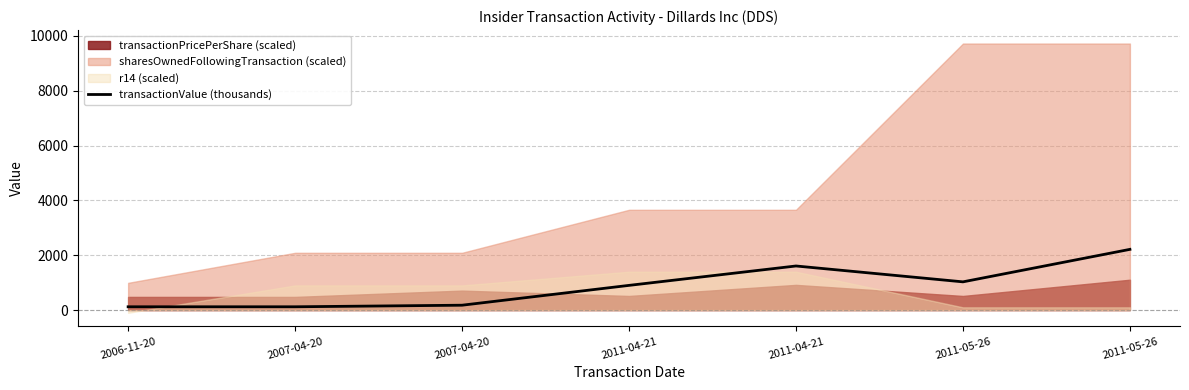

The chart shows a value of 1608.6 at 2011-04-21. True or false?

True